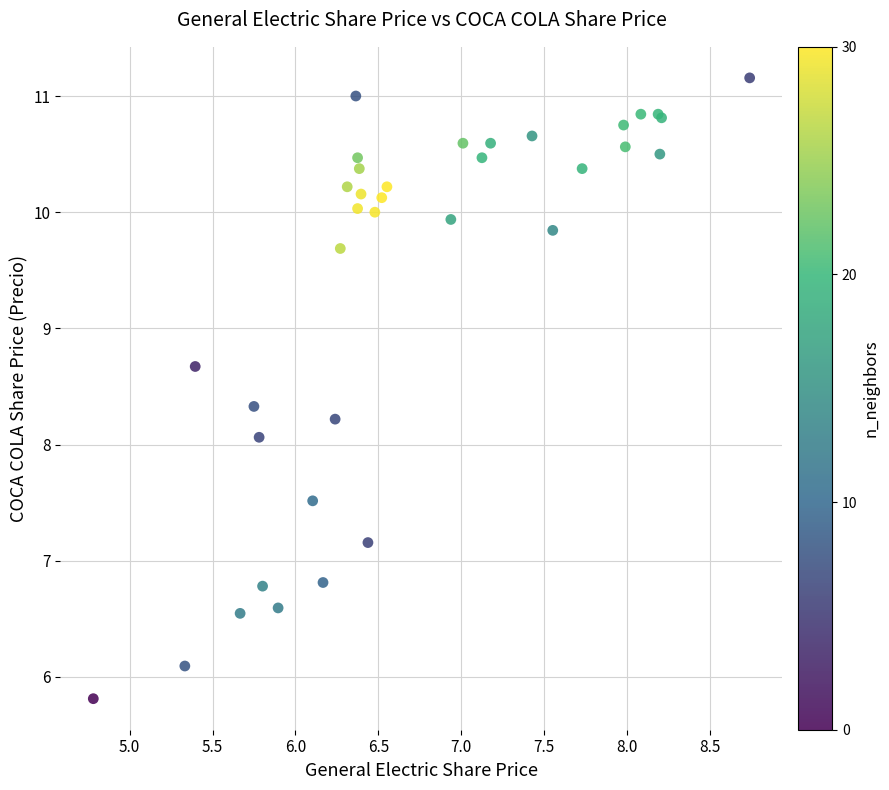

What Y value in the scatter plot is closest to 8?

8.1